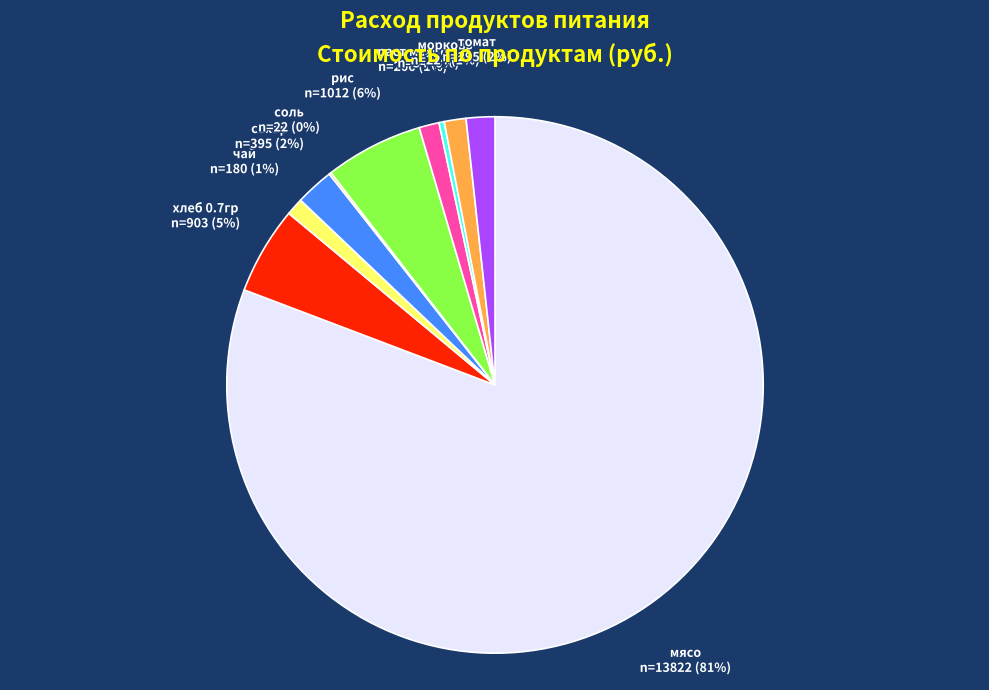

To the nearest percent, what portion does хлеб 0.7гр represent?

5%